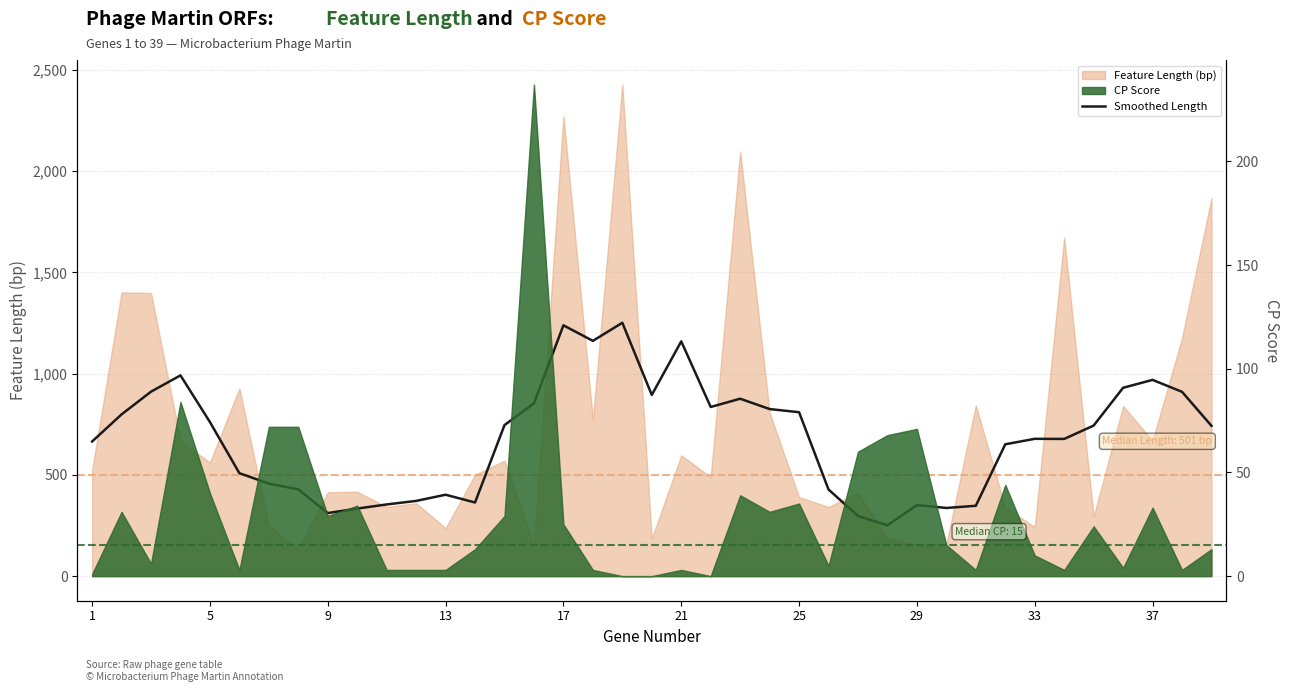

Which has a higher value, 26 or 18?

18